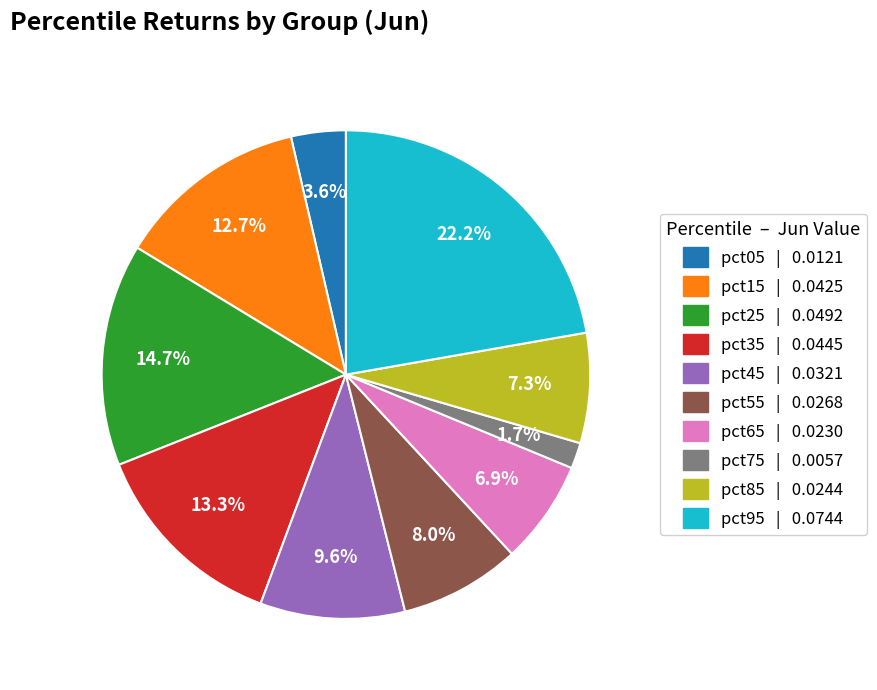

To the nearest percent, what is the difference between the pct25 and pct15 slice percentages?

2%